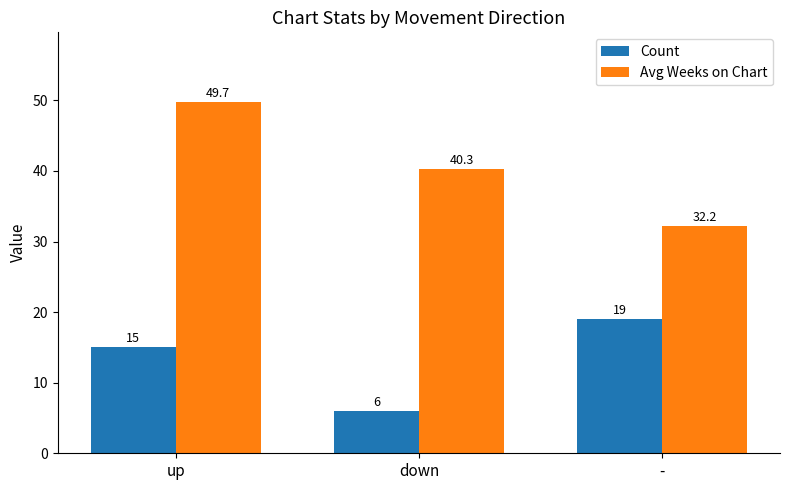

Reading right to left, list all the values displayed in this chart.

Count: -=19.0	down=6.0	up=15.0
Avg Weeks on Chart: -=32.2	down=40.3	up=49.7